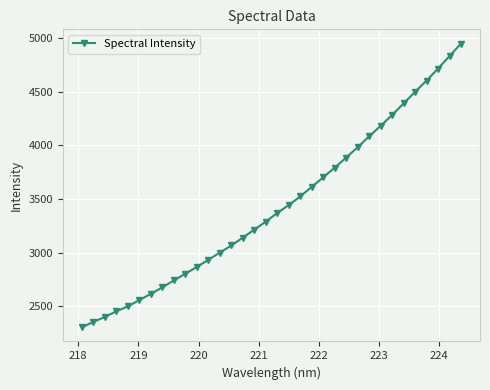

What is the difference between the second highest and minimum values?

2533.5